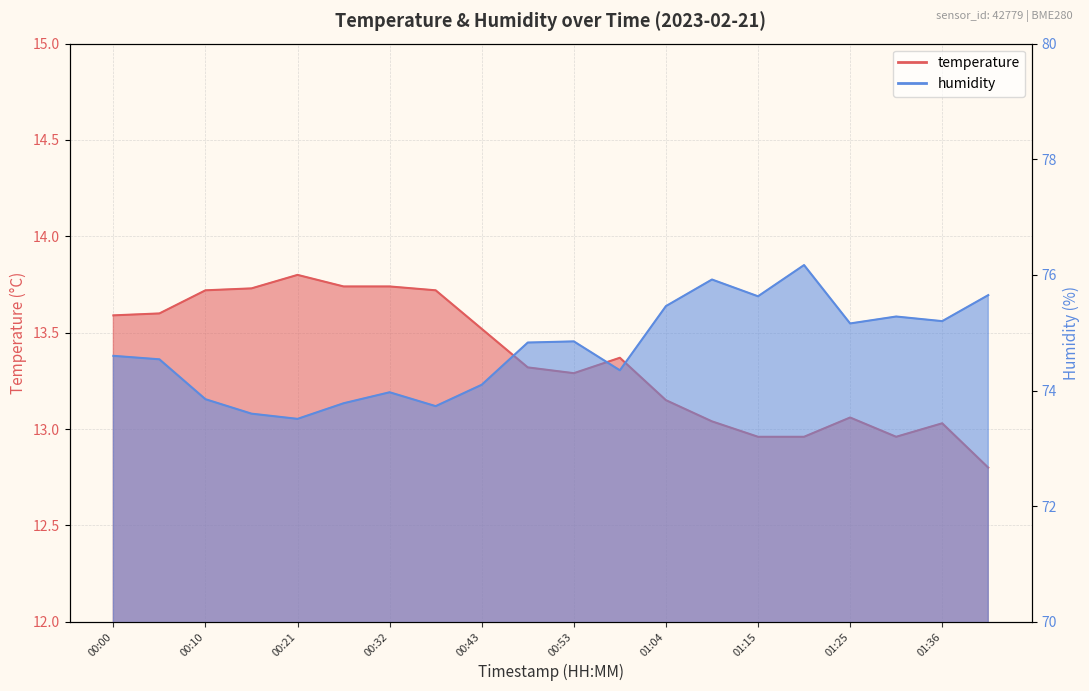

Reading right to left, extract all data points from this chart.

temperature: 01:42=12.8	01:36=13.0	01:31=13.0	01:25=13.1	01:20=13.0	01:15=13.0	01:09=13.0	01:04=13.2	00:59=13.4	00:53=13.3	00:48=13.3	00:43=13.5	00:37=13.7	00:32=13.7	00:27=13.7	00:21=13.8	00:16=13.7	00:10=13.7	00:05=13.6	00:00=13.6
humidity: 01:42=75.7	01:36=75.2	01:31=75.3	01:25=75.2	01:20=76.2	01:15=75.6	01:09=75.9	01:04=75.5	00:59=74.3	00:53=74.8	00:48=74.8	00:43=74.1	00:37=73.7	00:32=74.0	00:27=73.8	00:21=73.5	00:16=73.6	00:10=73.8	00:05=74.5	00:00=74.6